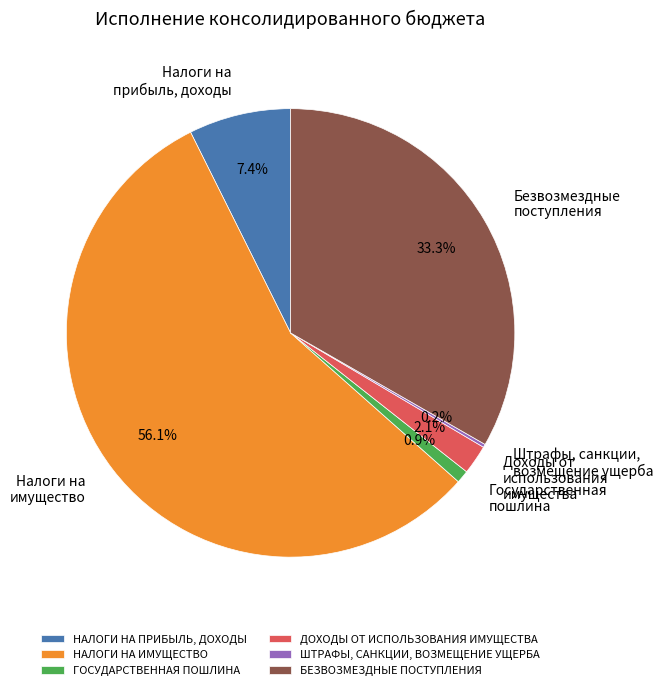

To the nearest percent, what is the average slice percentage?

17%